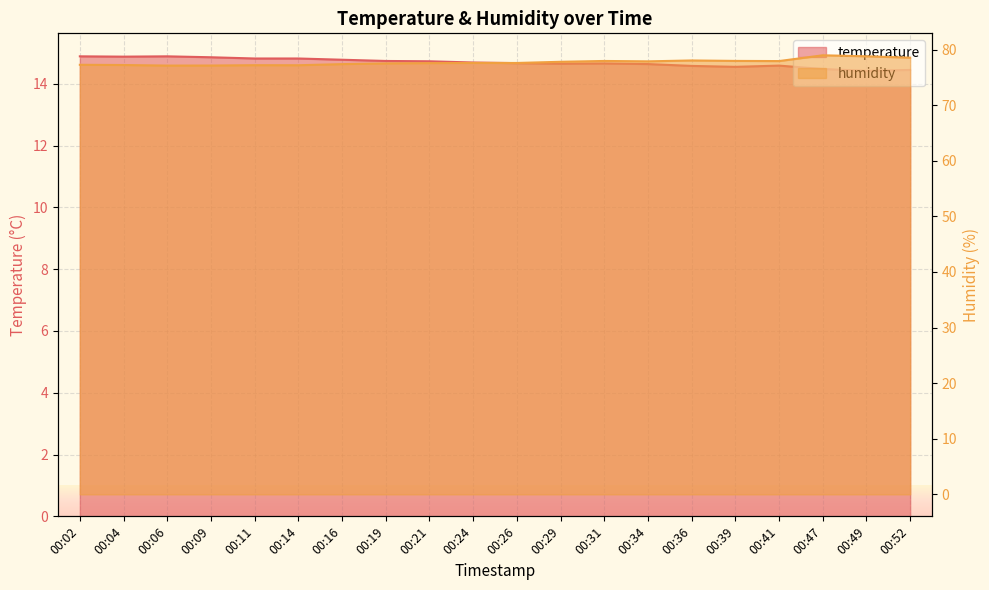

The temperature series shows 14.7 at 00:31. True or false?

True